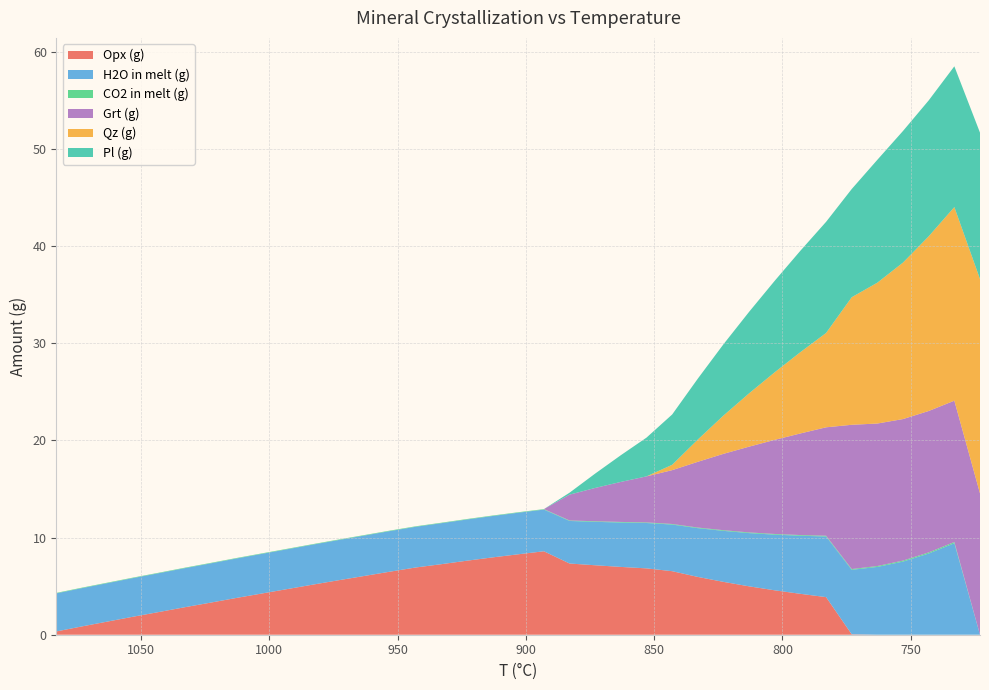

Reading left to right, extract all data points from this chart.

Opx (g): 1083=0.3	1073=0.9	1063=1.4	1053=1.9	1043=2.3	1033=2.8	1023=3.3	1013=3.8	1003=4.2	993=4.7	983=5.2	973=5.6	963=6.0	953=6.5	943=6.9	933=7.3	923=7.6	913=8.0	903=8.3	893=8.6	883=7.3	873=7.2	863=7.0	853=6.8	843=6.5	833=6.0	823=5.4	813=5.0	803=4.6	793=4.2	783=3.9	773=0.0	763=0.0	753=0.0	743=0.0	733=0.0	723=0.0
H2O in melt (g): 1083=3.9	1073=3.9	1063=4.0	1053=4.0	1043=4.0	1033=4.0	1023=4.0	1013=4.1	1003=4.1	993=4.1	983=4.1	973=4.1	963=4.2	953=4.2	943=4.2	933=4.2	923=4.2	913=4.3	903=4.3	893=4.3	883=4.4	873=4.5	863=4.6	853=4.7	843=4.8	833=5.0	823=5.2	813=5.5	803=5.7	793=6.0	783=6.2	773=6.6	763=7.0	753=7.5	743=8.4	733=9.4	723=0.0
CO2 in melt (g): 1083=0.1	1073=0.1	1063=0.1	1053=0.1	1043=0.1	1033=0.1	1023=0.1	1013=0.1	1003=0.1	993=0.1	983=0.1	973=0.1	963=0.1	953=0.1	943=0.1	933=0.1	923=0.1	913=0.1	903=0.1	893=0.1	883=0.1	873=0.1	863=0.1	853=0.1	843=0.1	833=0.1	823=0.1	813=0.1	803=0.1	793=0.1	783=0.1	773=0.1	763=0.1	753=0.1	743=0.1	733=0.1	723=0.0
Grt (g): 1083=0.0	1073=0.0	1063=0.0	1053=0.0	1043=0.0	1033=0.0	1023=0.0	1013=0.0	1003=0.0	993=0.0	983=0.0	973=0.0	963=0.0	953=0.0	943=0.0	933=0.0	923=0.0	913=0.0	903=0.0	893=0.0	883=2.7	873=3.4	863=4.1	853=4.7	843=5.5	833=6.8	823=7.9	813=8.8	803=9.7	793=10.5	783=11.2	773=14.8	763=14.7	753=14.6	743=14.6	733=14.6	723=14.6
Qz (g): 1083=0.0	1073=0.0	1063=0.0	1053=0.0	1043=0.0	1033=0.0	1023=0.0	1013=0.0	1003=0.0	993=0.0	983=0.0	973=0.0	963=0.0	953=0.0	943=0.0	933=0.0	923=0.0	913=0.0	903=0.0	893=0.0	883=0.0	873=0.0	863=0.0	853=0.0	843=0.6	833=2.3	823=3.9	813=5.5	803=7.0	793=8.4	783=9.7	773=13.1	763=14.5	753=16.1	743=18.0	733=19.9	723=22.1
Pl (g): 1083=0.0	1073=0.0	1063=0.0	1053=0.0	1043=0.0	1033=0.0	1023=0.0	1013=0.0	1003=0.0	993=0.0	983=0.0	973=0.0	963=0.0	953=0.0	943=0.0	933=0.0	923=0.0	913=0.0	903=0.0	893=0.0	883=0.2	873=1.5	863=2.8	853=4.0	843=5.2	833=6.3	823=7.3	813=8.4	803=9.4	793=10.4	783=11.4	773=11.1	763=12.7	753=13.6	743=14.0	733=14.5	723=15.1